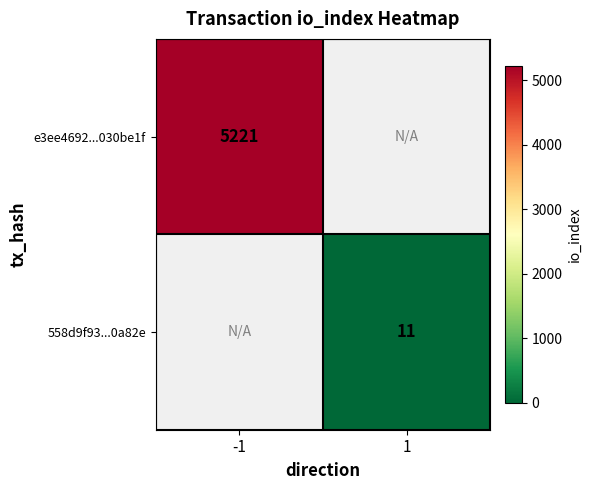

Which label corresponds to the smallest value in the chart?

1